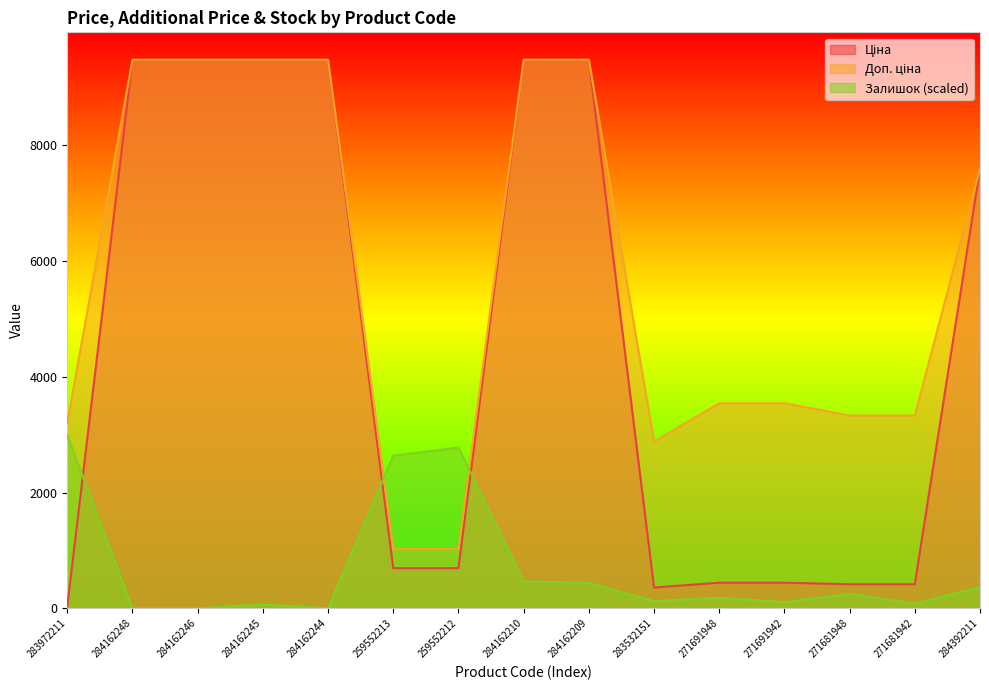

What is the difference between the second highest and minimum values in the Ціна series?

9448.0